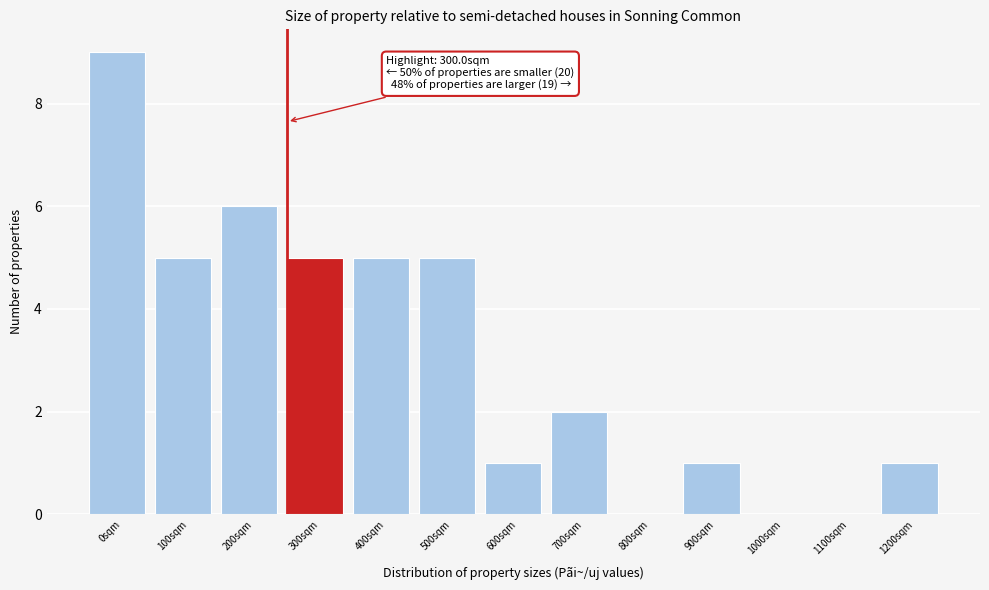

Reading right to left, list all the values displayed in this chart.

1200sqm=1	1100sqm=0	1000sqm=0	900sqm=1	800sqm=0	700sqm=2	600sqm=1	500sqm=5	400sqm=5	300sqm=5	200sqm=6	100sqm=5	0sqm=9